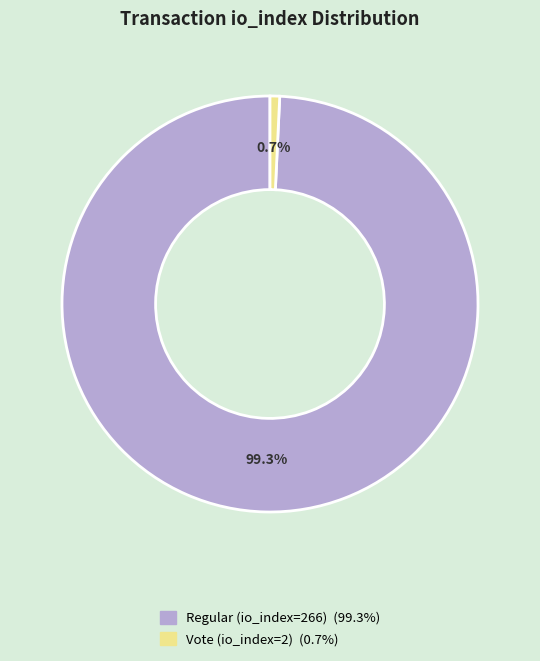

Is it true that Vote (io_index=2) is 11% of the pie?

False